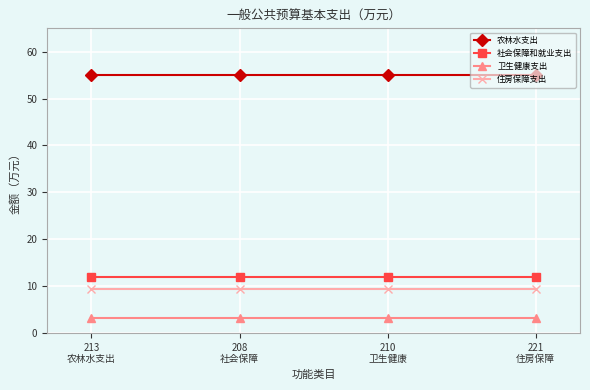

Is it true that 农林水支出 equals 55.0 at 210
卫生健康?

True